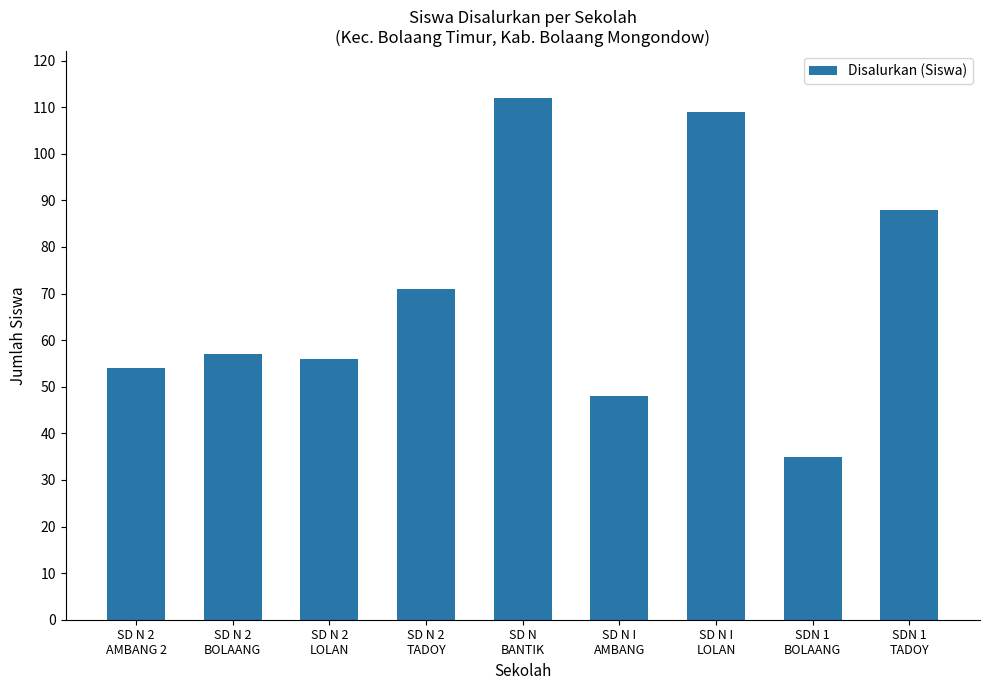

List the labels in order of value, smallest first.

SDN 1
BOLAANG, SD N I
AMBANG, SD N 2
AMBANG 2, SD N 2
LOLAN, SD N 2
BOLAANG, SD N 2
TADOY, SDN 1
TADOY, SD N I
LOLAN, SD N
BANTIK